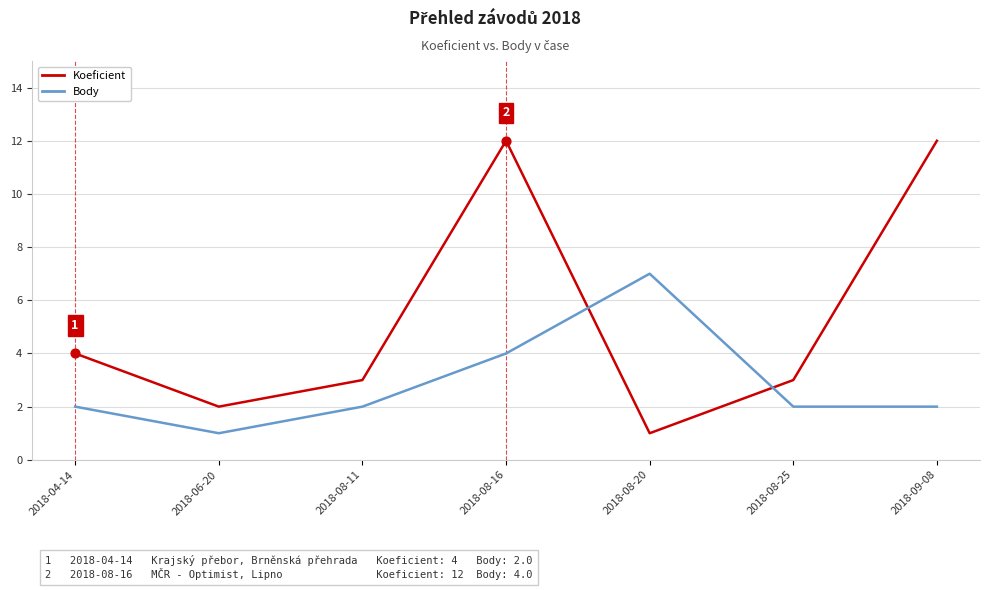

What are all the series names shown in the legend?

Koeficient, Body